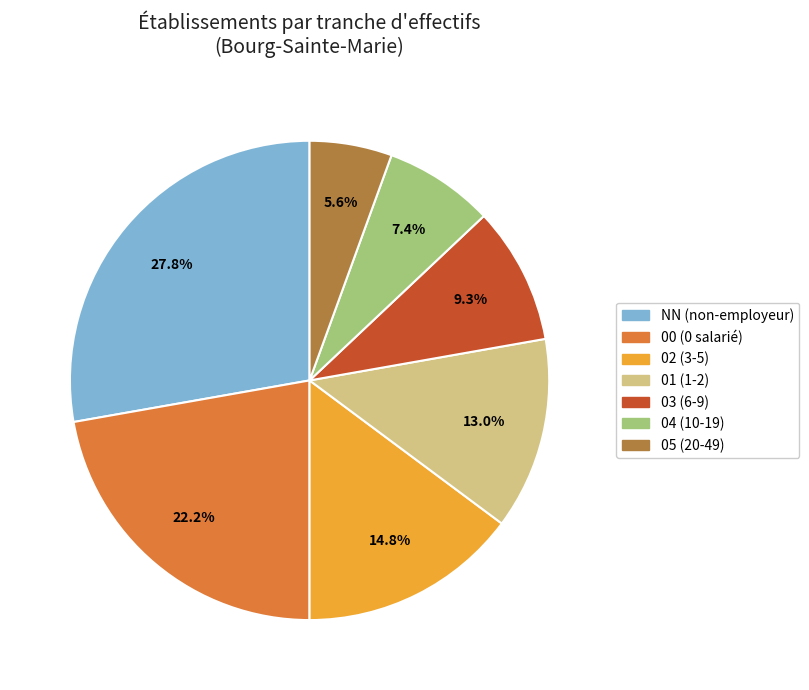

Which slice is the largest?

NN